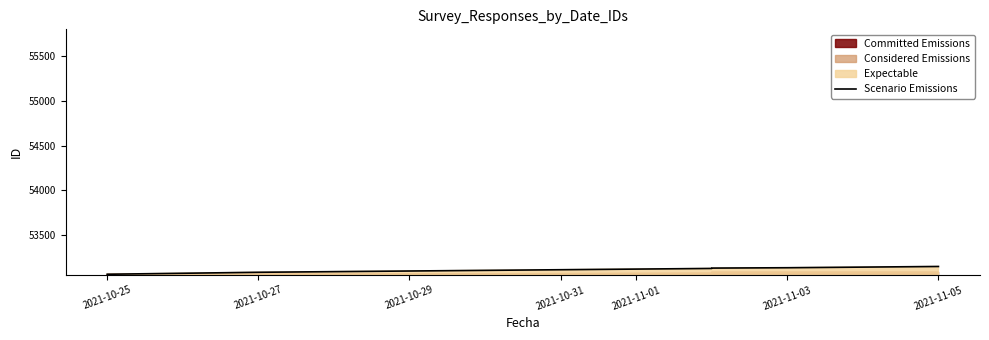

How many categories are shown in the chart?

11